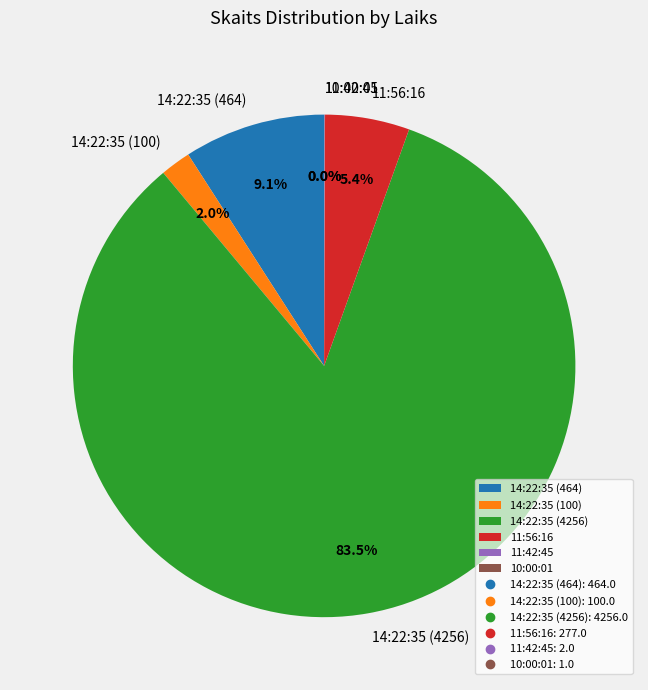

Do 14:22:35 (100) and 11:56:16 together represent more than half of the pie?

No